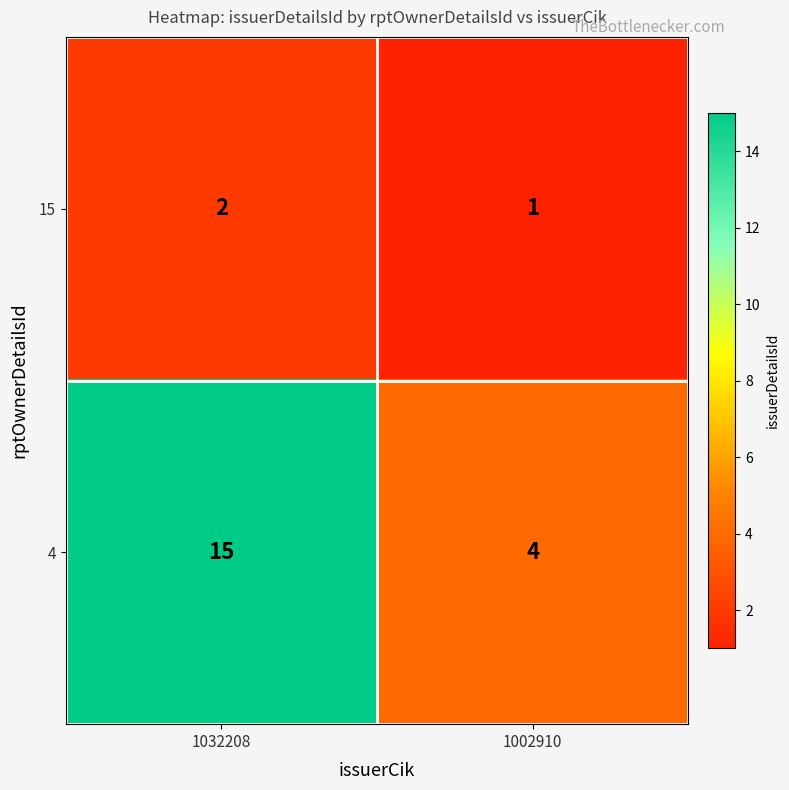

Which series has the largest range (max minus min)?

4